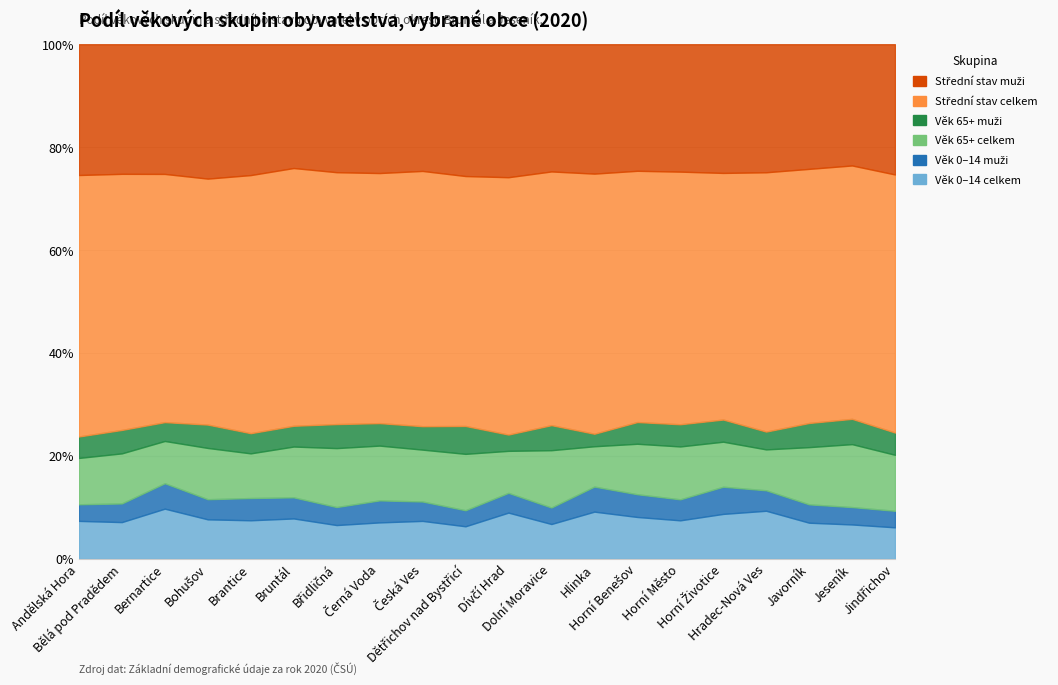

What is the spread (max minus min) of values at Andělská Hora?

354